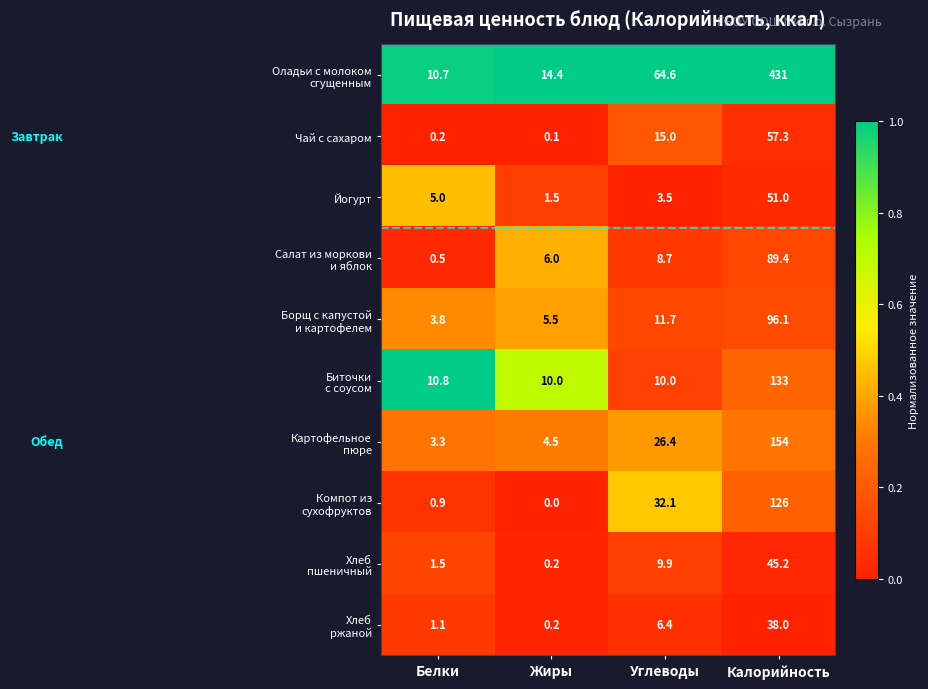

Count the number of categories in the chart.

4